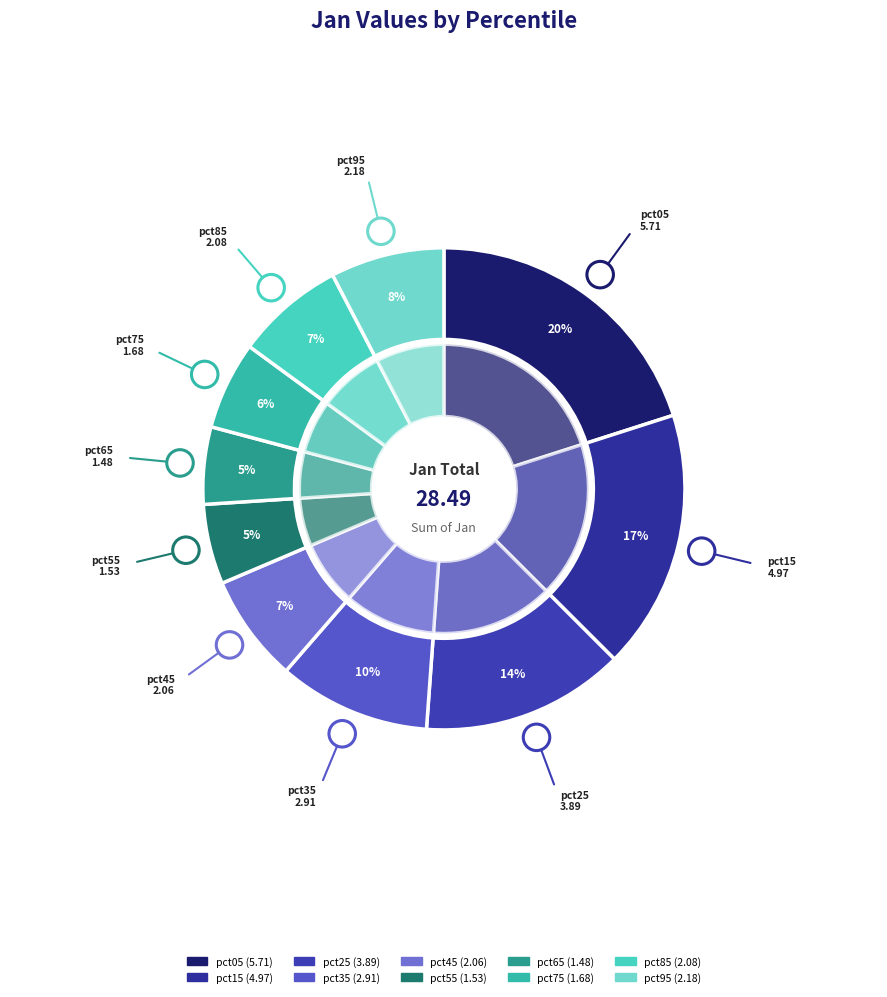

Between pct75 and pct65, which is larger?

pct75